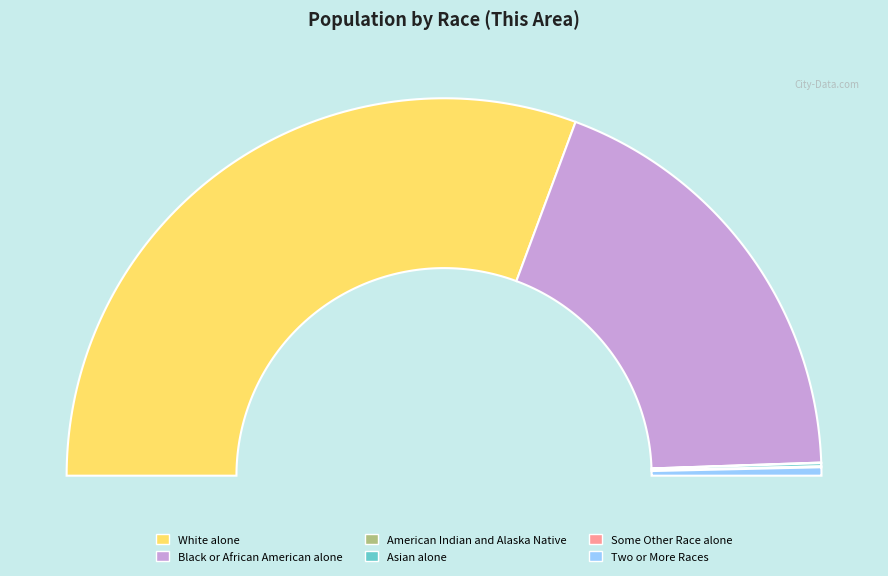

To the nearest percent, what is the difference between the largest and smallest slice percentages?

61%